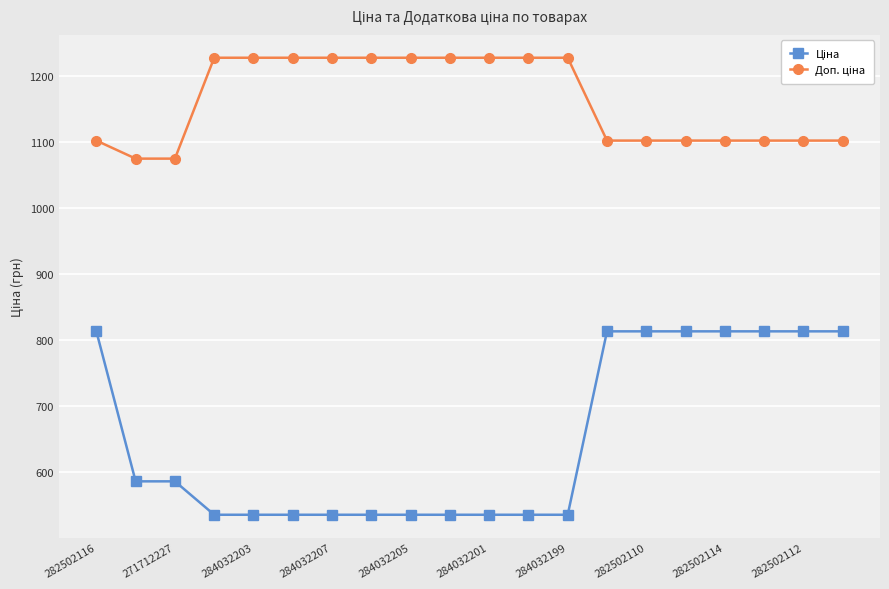

What is the minimum value shown in the chart?

535.4